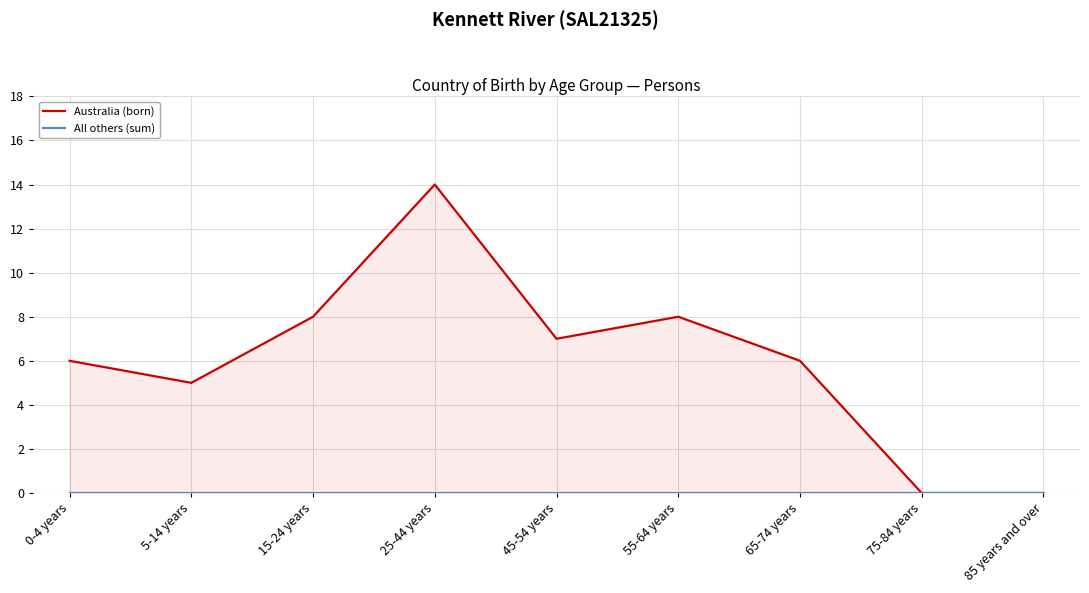

List the series in order of their peak value, highest first.

Australia (born), All others (sum)